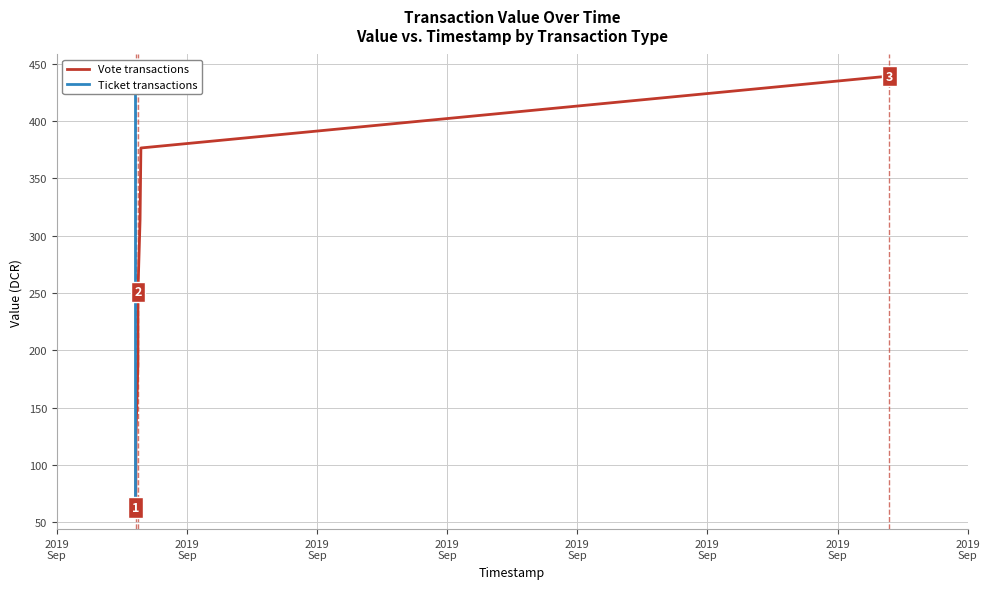

What is the highest value of the Vote transactions series?

439.3